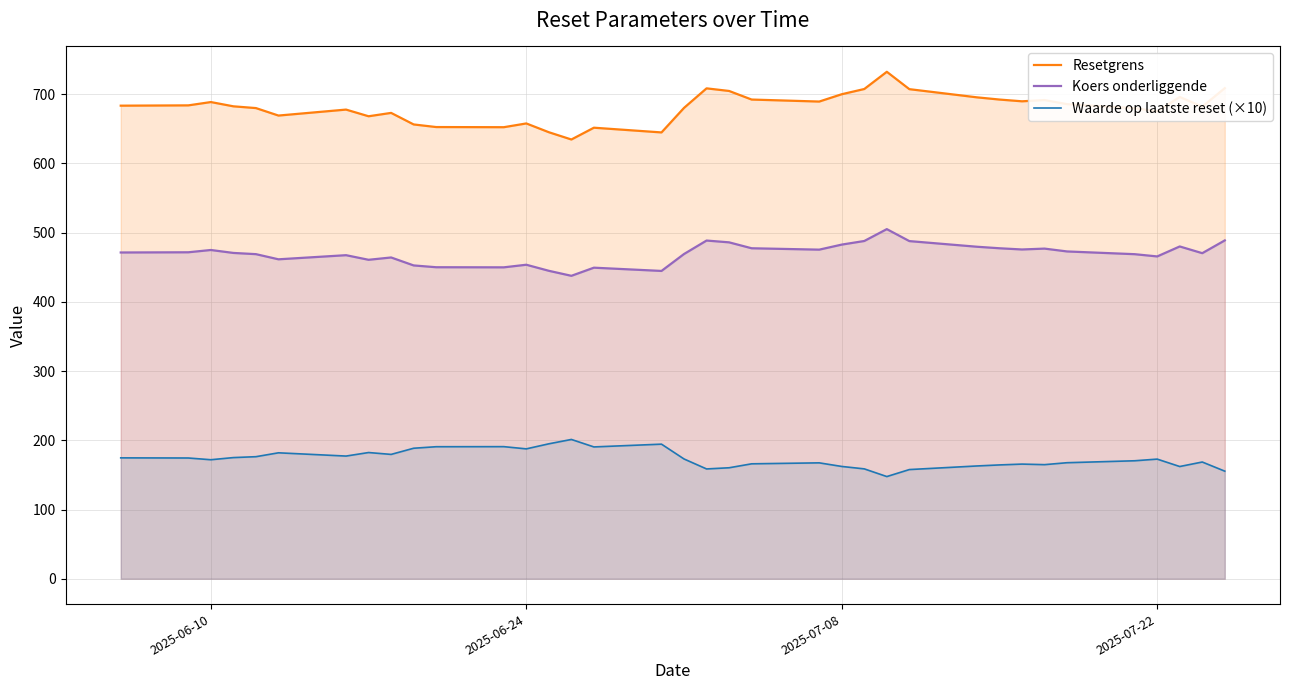

How many interior local peaks does the Koers onderliggende series have?

9